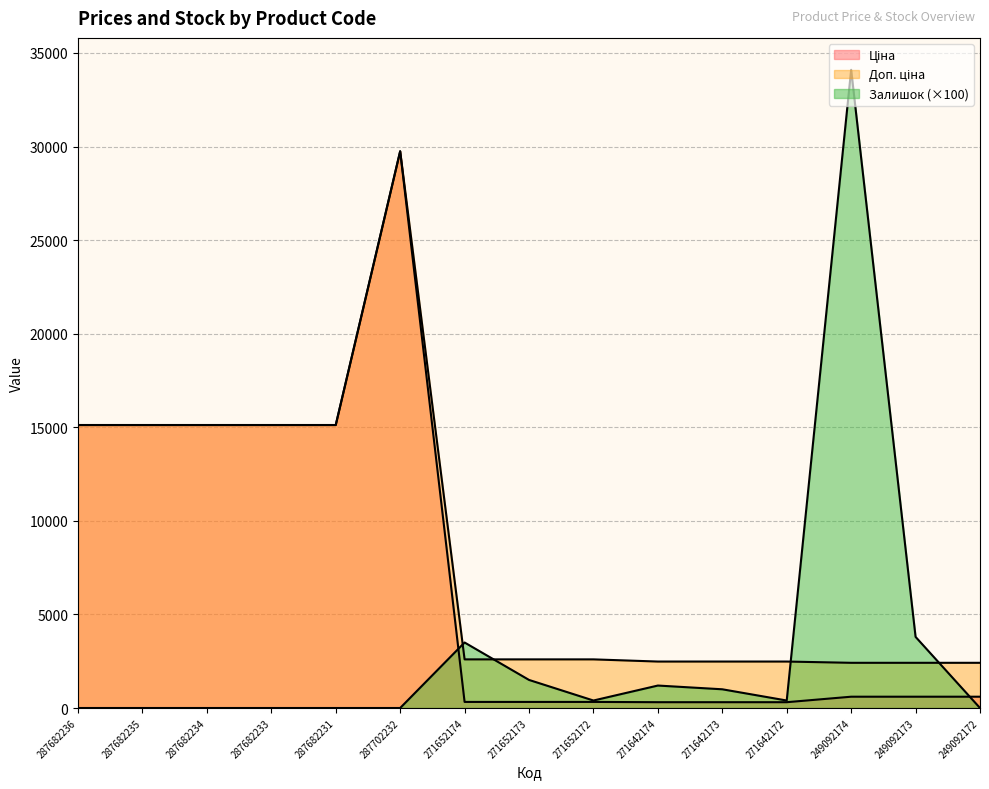

The Доп. ціна series shows 1607.4 at 249092174. True or false?

False